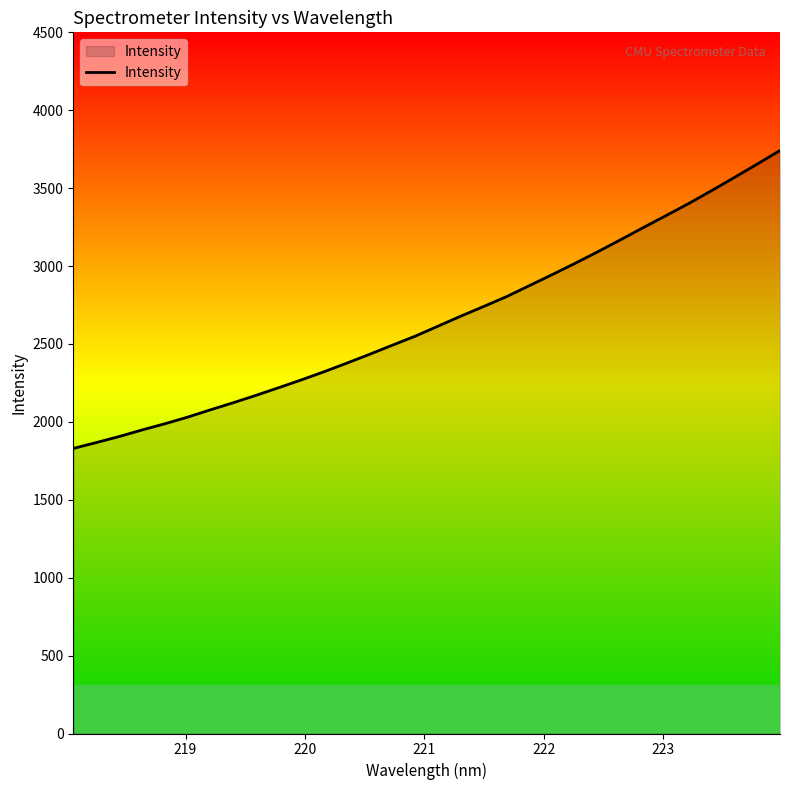

What is the difference between the maximum and minimum values?

1912.2